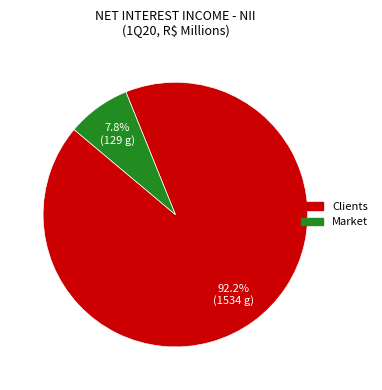

Count the number of slices in the pie.

2